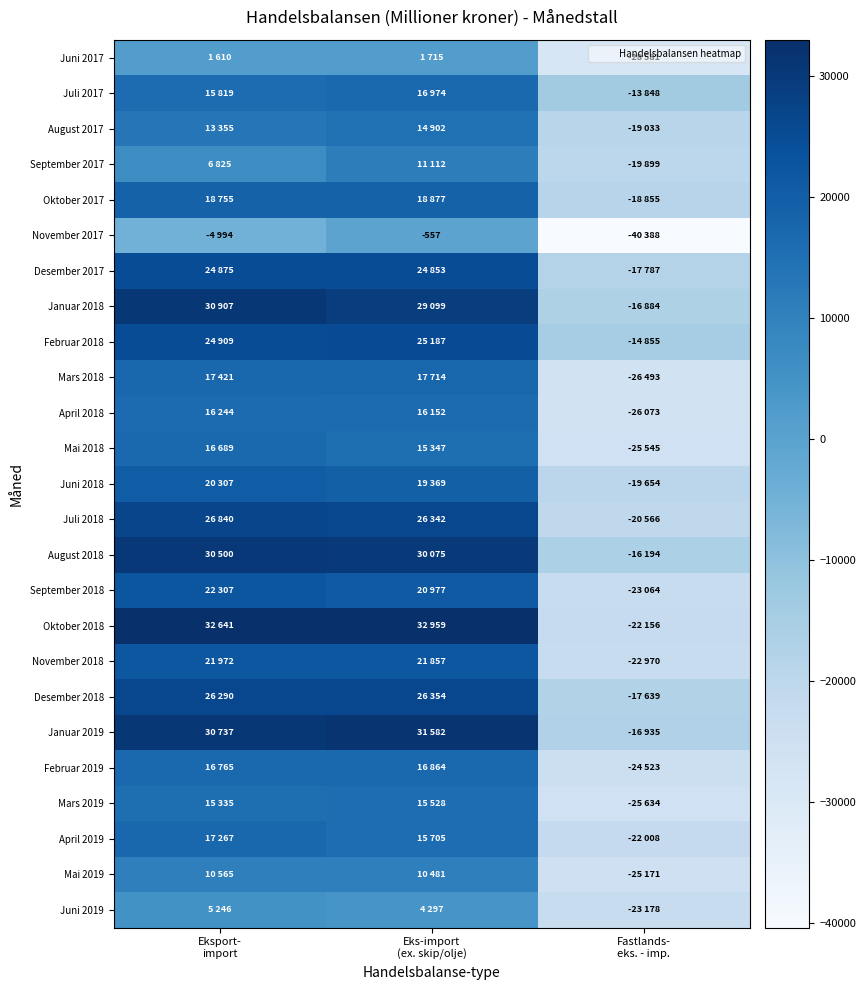

Is it true that Mai 2019 equals 10481 at Eks-import (ex. skip/olje)?

True